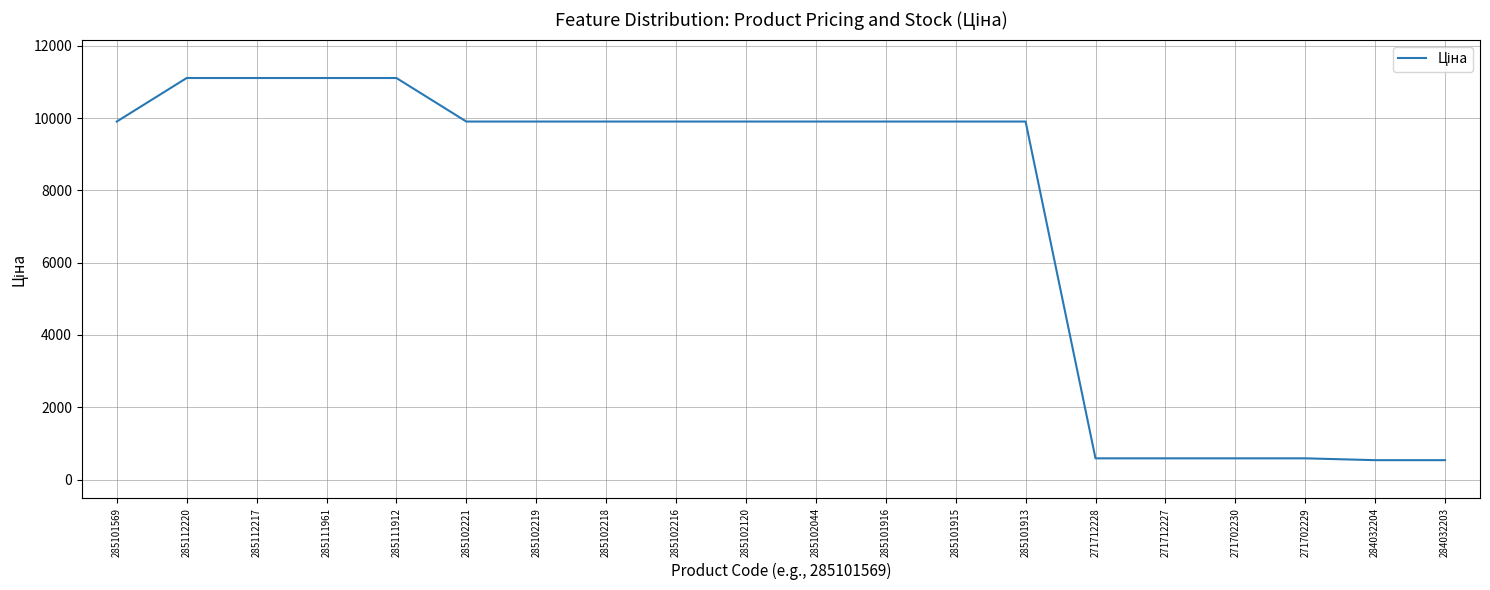

What is the smallest value displayed?

535.4